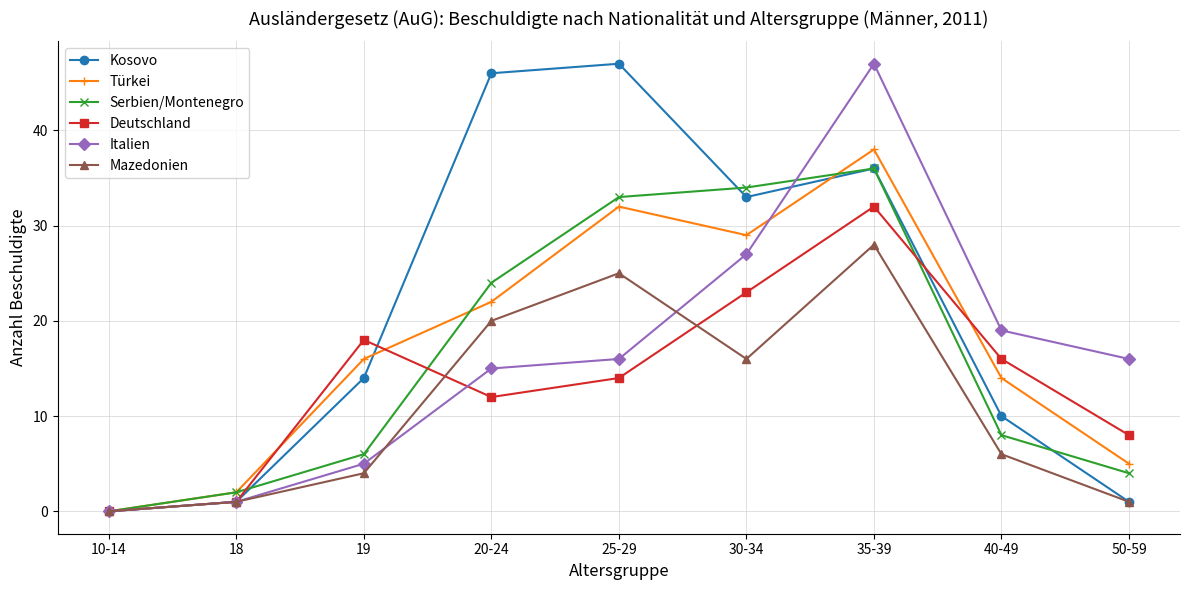

Reading left to right, transcribe all the data shown in this chart.

Kosovo: 0	1	14	46	47	33	36	10	1
Türkei: 0	2	16	22	32	29	38	14	5
Serbien/Montenegro: 0	2	6	24	33	34	36	8	4
Deutschland: 0	1	18	12	14	23	32	16	8
Italien: 0	1	5	15	16	27	47	19	16
Mazedonien: 0	1	4	20	25	16	28	6	1